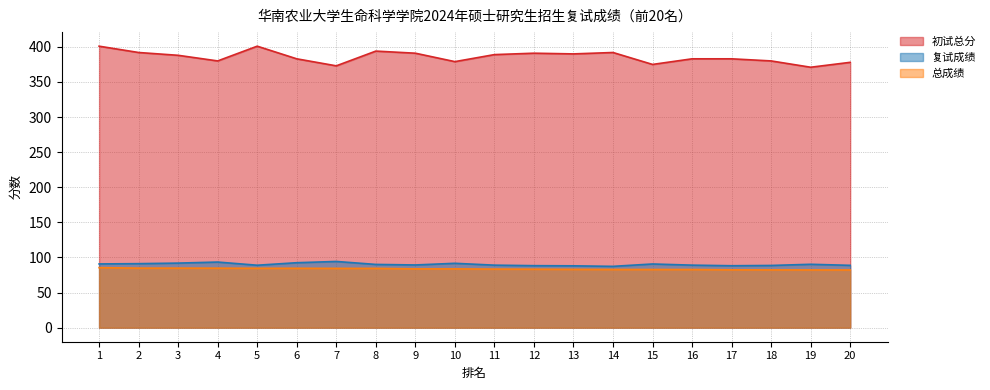

What is the total value across all series at 9?

564.1